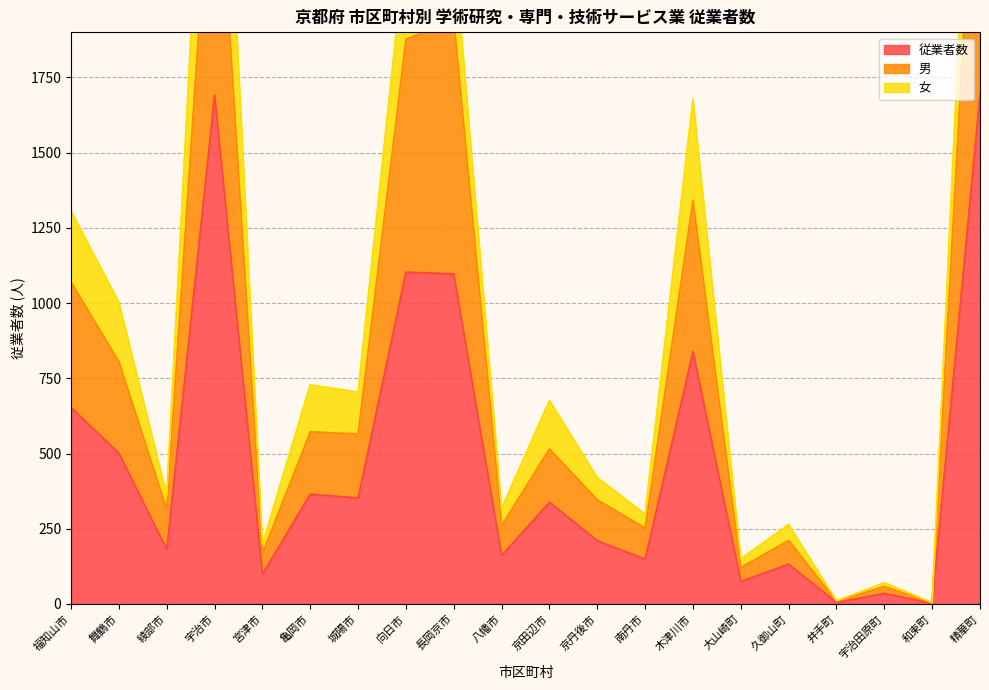

What is the maximum value for 男?

2884